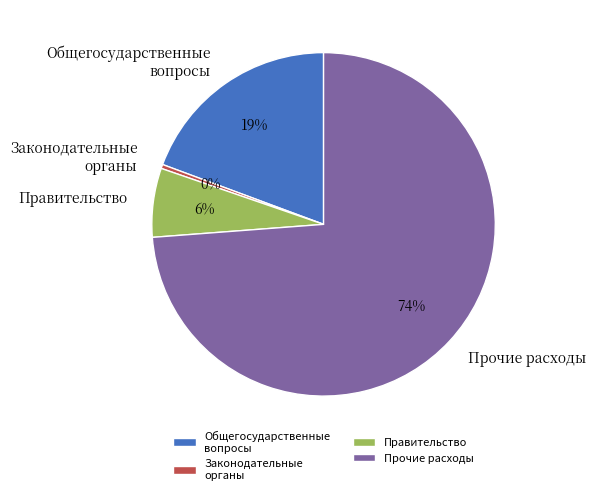

What is the smallest slice in the pie chart?

Законодательные органы